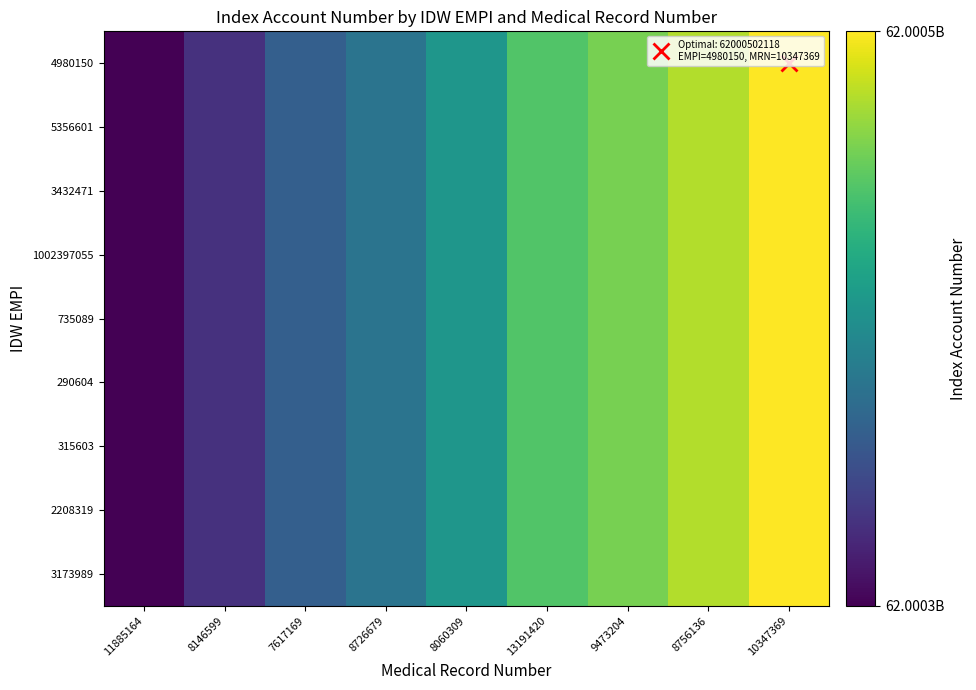

At how many categories does at least one series exceed 62000351969?

8